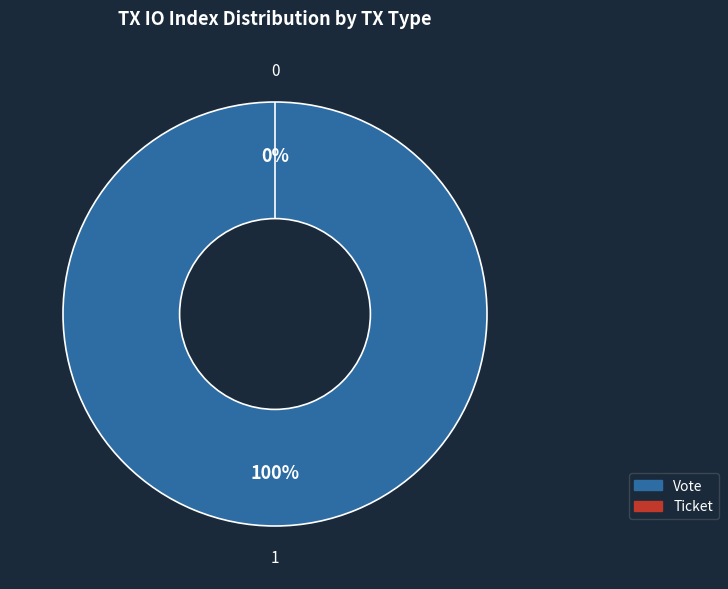

Combined, what portion of the pie is Ticket and Vote?

100.0%